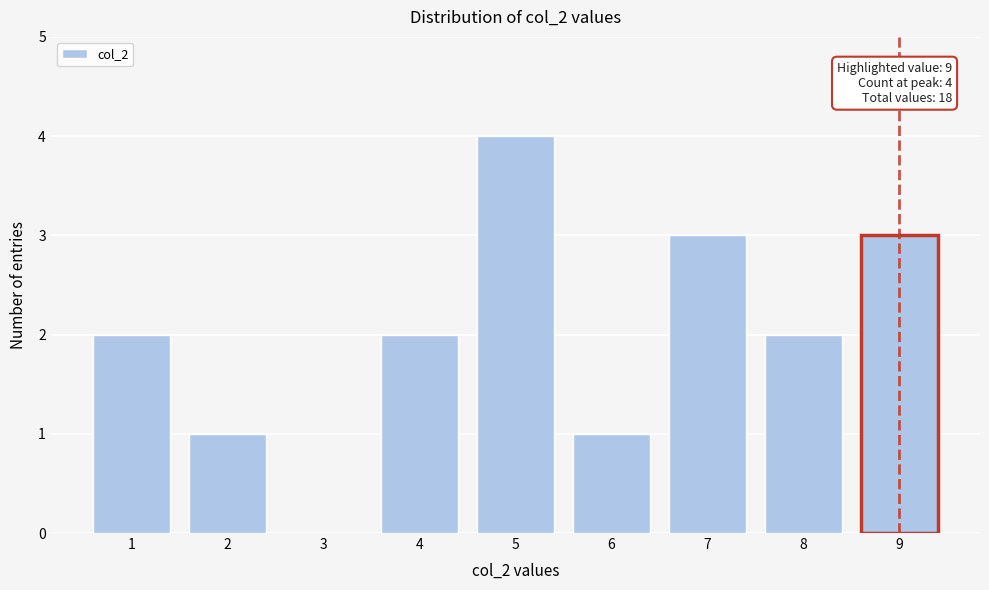

Reading left to right, transcribe all the data shown in this chart.

1=2	2=1	3=0	4=2	5=4	6=1	7=3	8=2	9=3